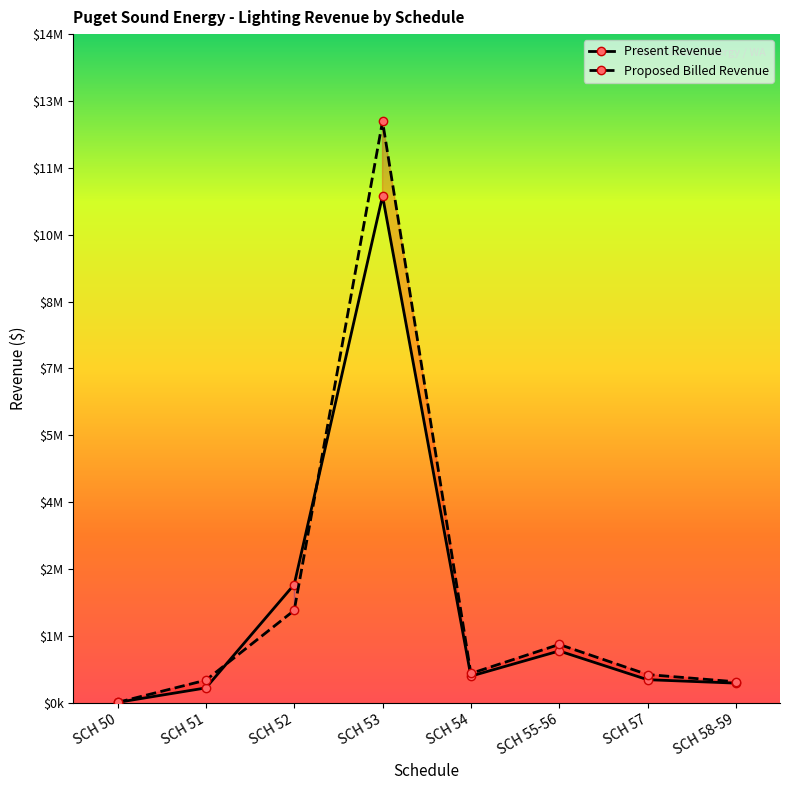

Which label corresponds to the smallest value in the chart?

SCH 50